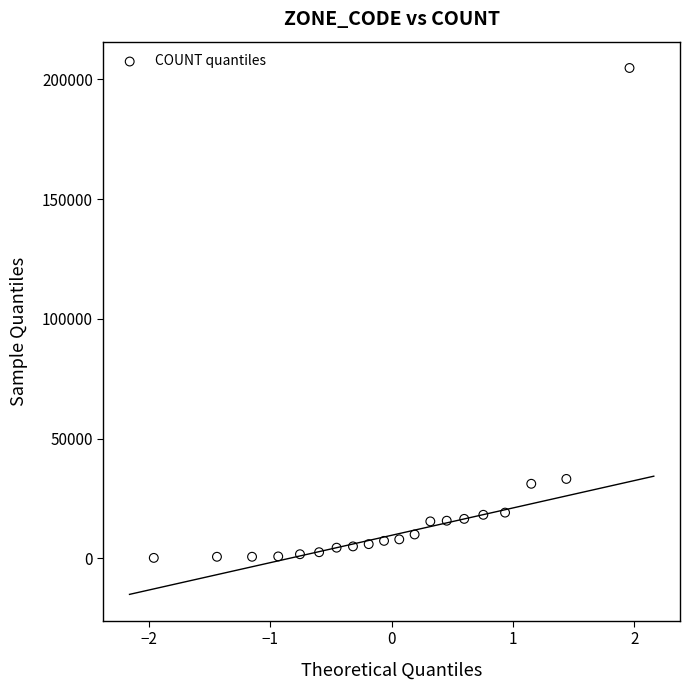

What is the range of Y values (max minus min)?

204542